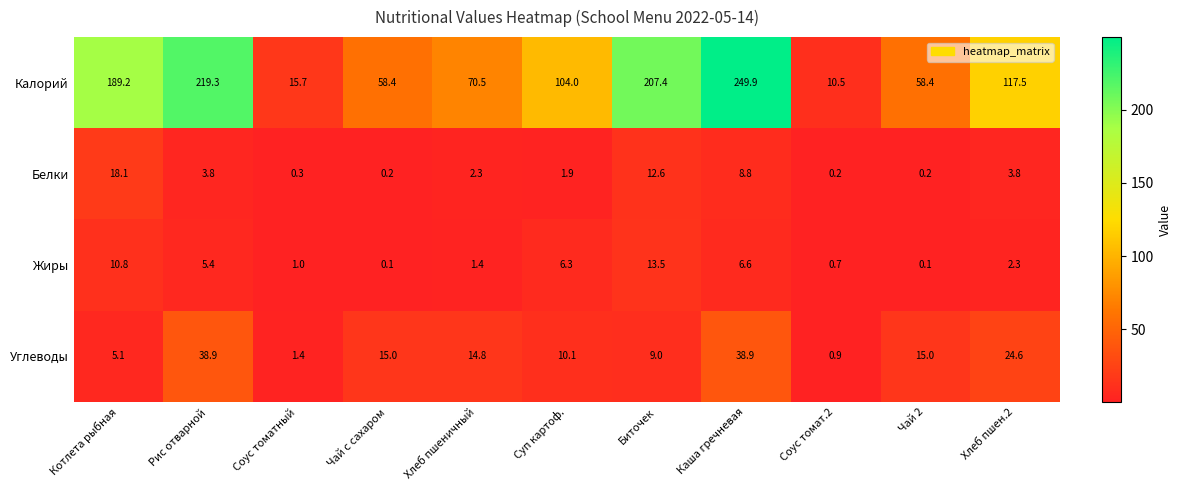

The value of Белки at Каша гречневая is 8.8. True or false?

True